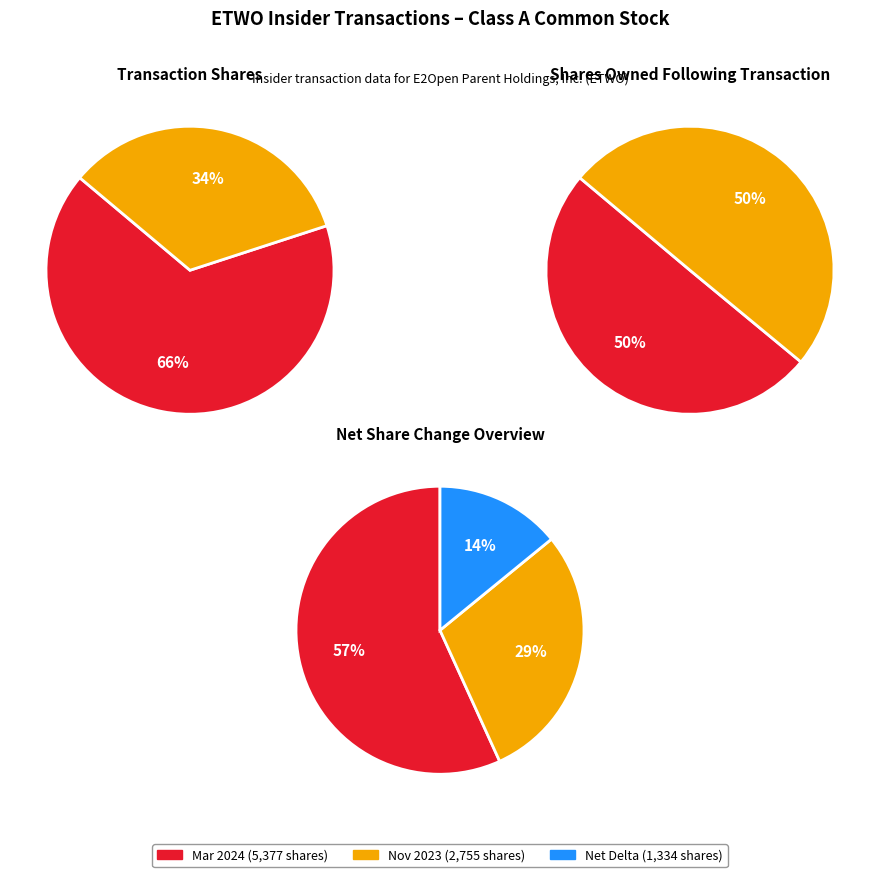

To the nearest percent, what is the difference between the largest and smallest slice percentages?

32%